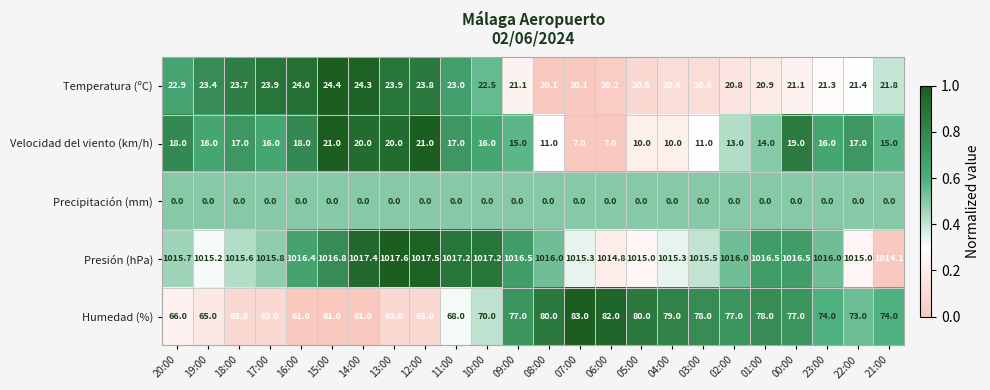

What is the sum of all Velocidad del viento (km/h) values?

365.0